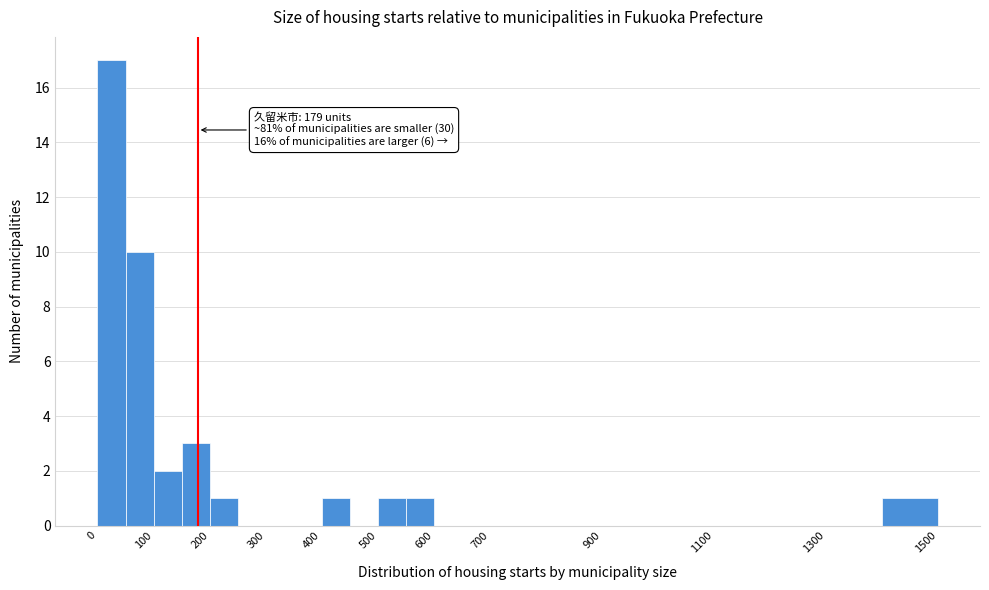

Which range on the x-axis has the tallest bar?

0 to 50